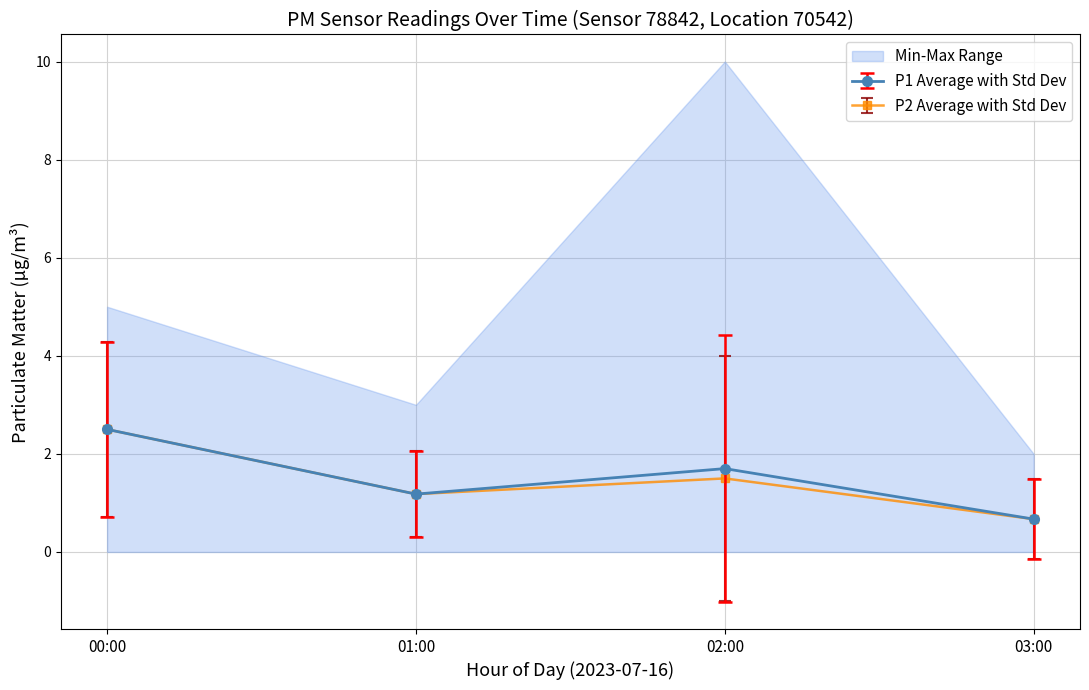

What is the value of the P1 Average with Std Dev point at the 2nd from the left?

1.2